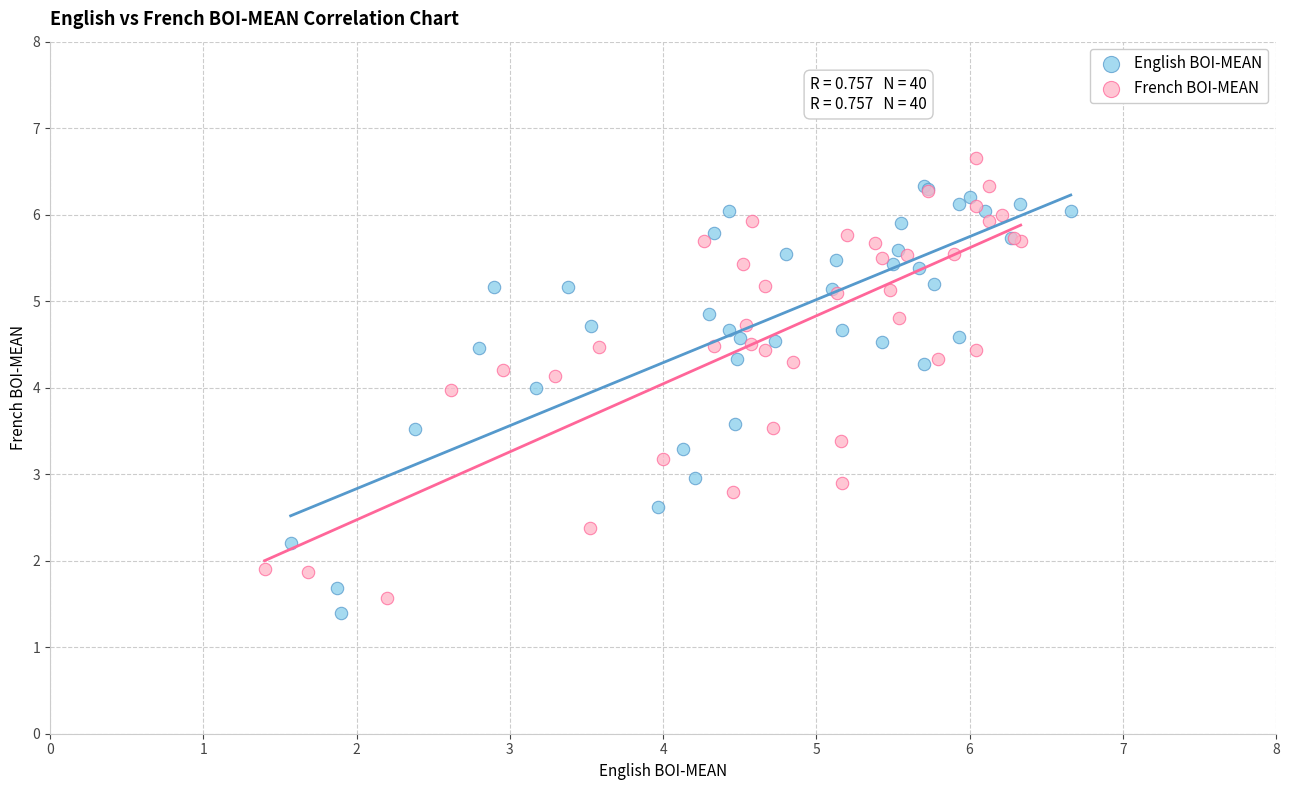

Which series contains the highest Y value?

French BOI-MEAN